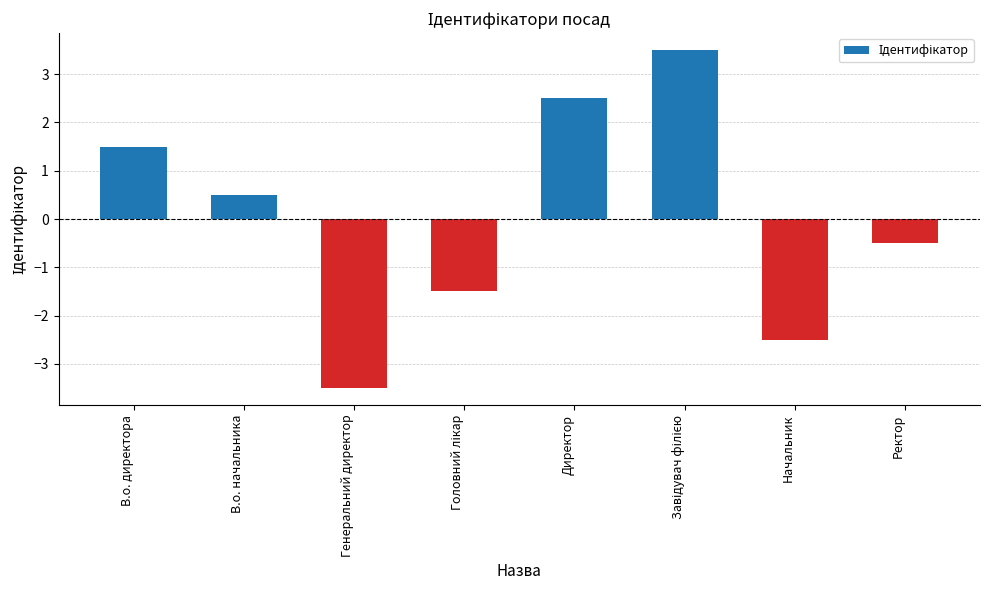

Where does the data first go above 0?

В.о. директора